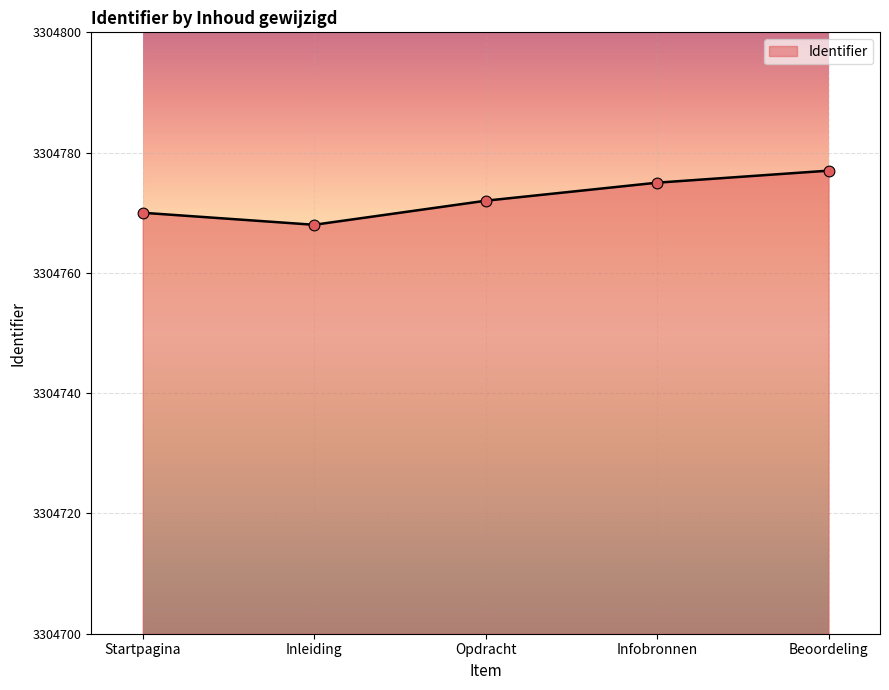

What is the change in value from Opdracht to Infobronnen?

+3